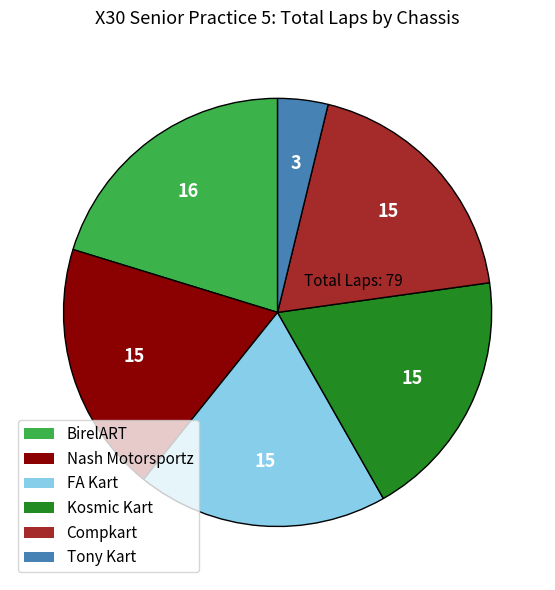

Is there a majority slice in this chart?

No